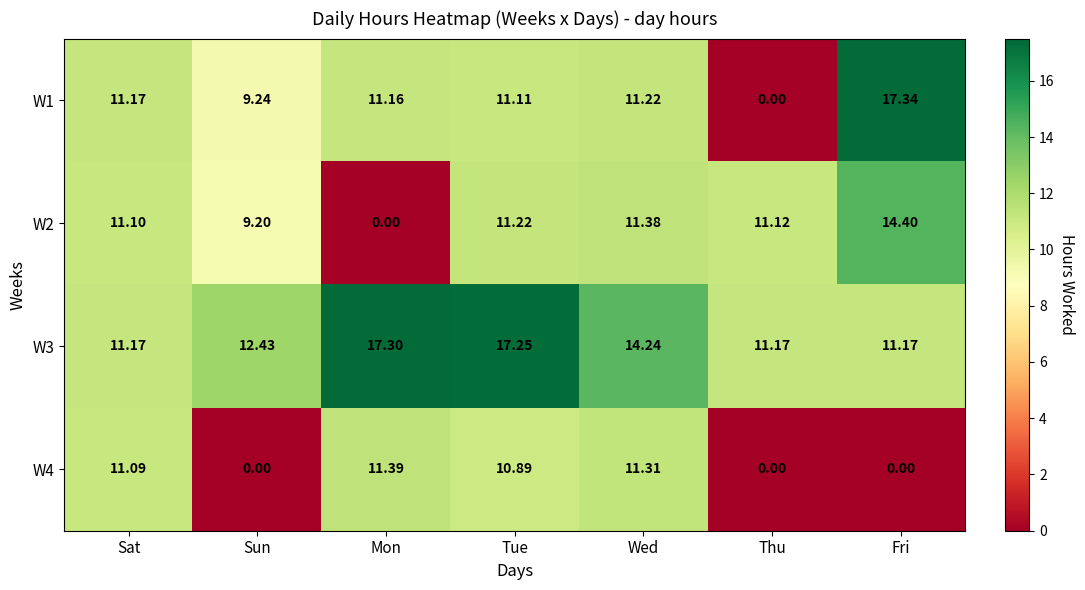

At which label does W2 first exceed 11?

Sat